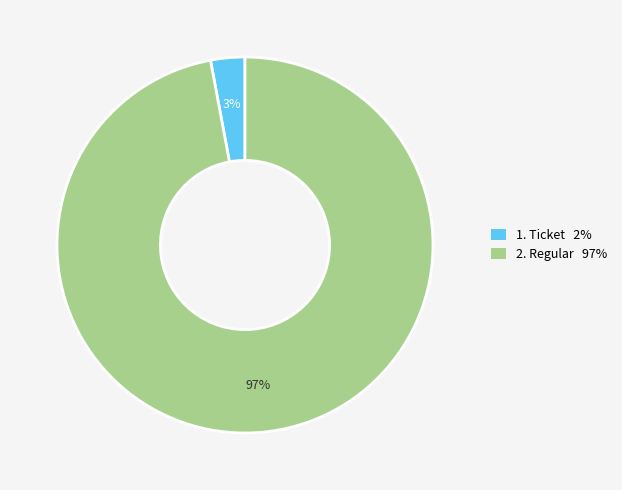

To the nearest percent, what is the difference between the largest and smallest slice percentages?

94%